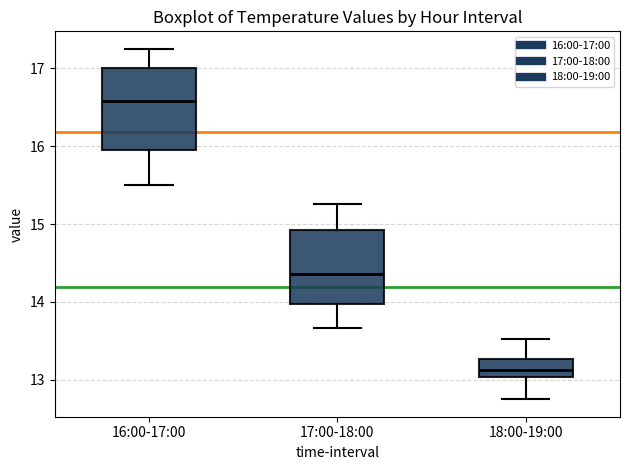

Where does the median line of the box for 16:00-17:00 sit on the y-axis? The values are not printed on the chart, so give them approximately, as read against the axis.

16.6